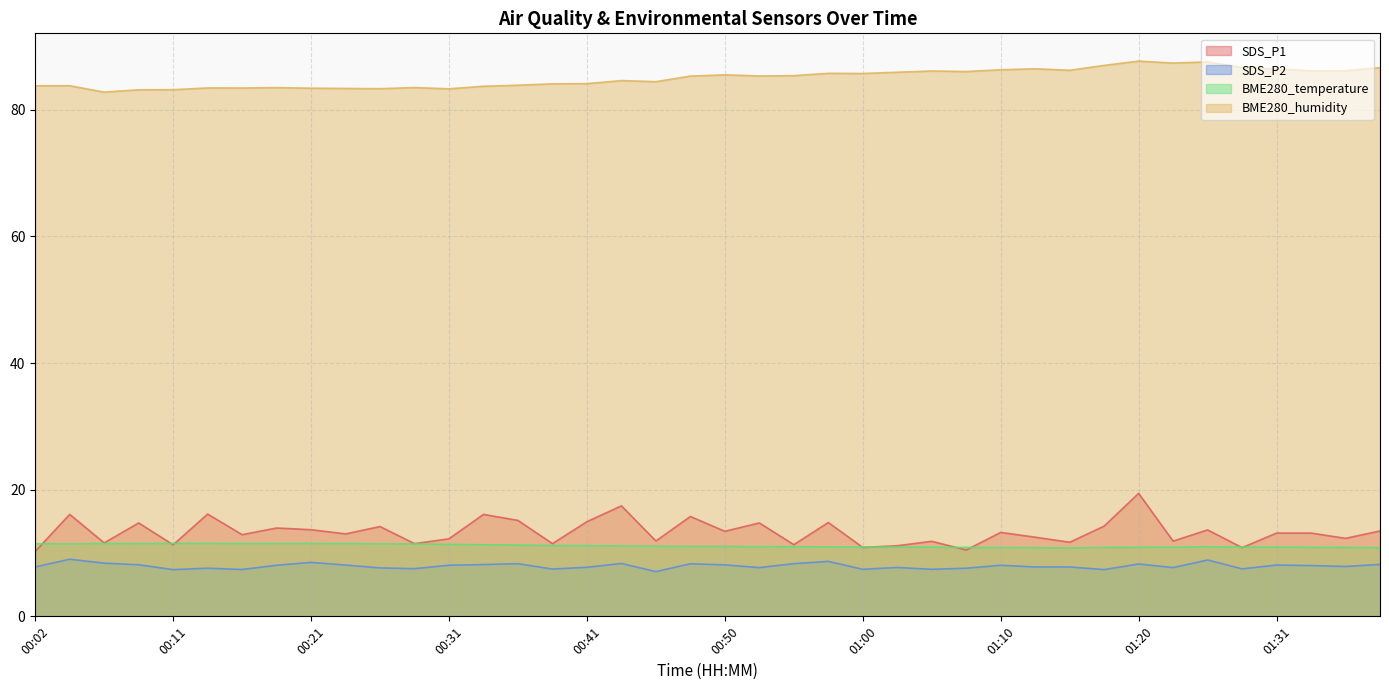

What is the sum of all BME280_temperature values?

445.8